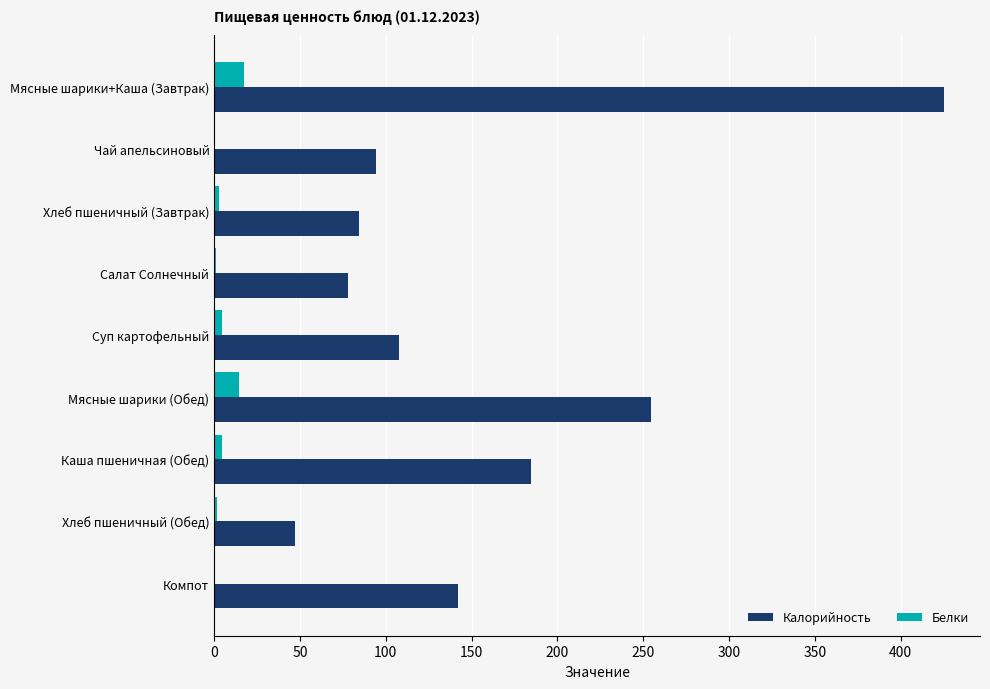

What is the sum of all Калорийность values?

1417.4